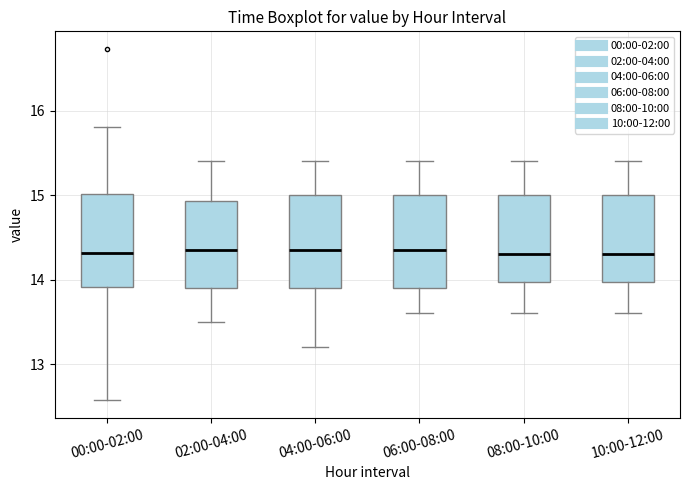

Reading left to right, read every box against the y-axis: the position of its median line, the range the box covers, and the ends of its whiskers. The values are not printed on the chart, so give them approximately, as read against the axis.

00:00-02:00: median 14.3, box 13.9 to 15.0, whiskers 12.6 to 15.8
02:00-04:00: median 14.4, box 13.9 to 14.9, whiskers 13.5 to 15.4
04:00-06:00: median 14.4, box 13.9 to 15.0, whiskers 13.2 to 15.4
06:00-08:00: median 14.4, box 13.9 to 15.0, whiskers 13.6 to 15.4
08:00-10:00: median 14.3, box 14.0 to 15.0, whiskers 13.6 to 15.4
10:00-12:00: median 14.3, box 14.0 to 15.0, whiskers 13.6 to 15.4